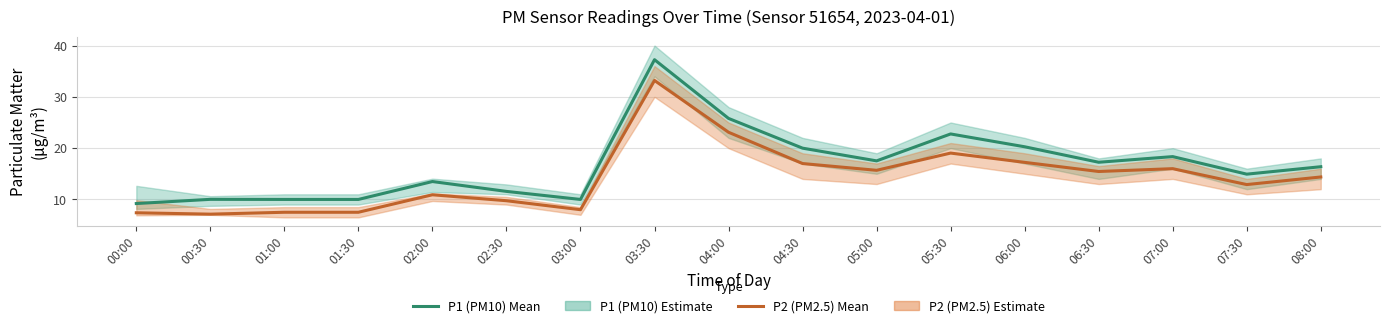

What is the greatest value displayed?

37.2